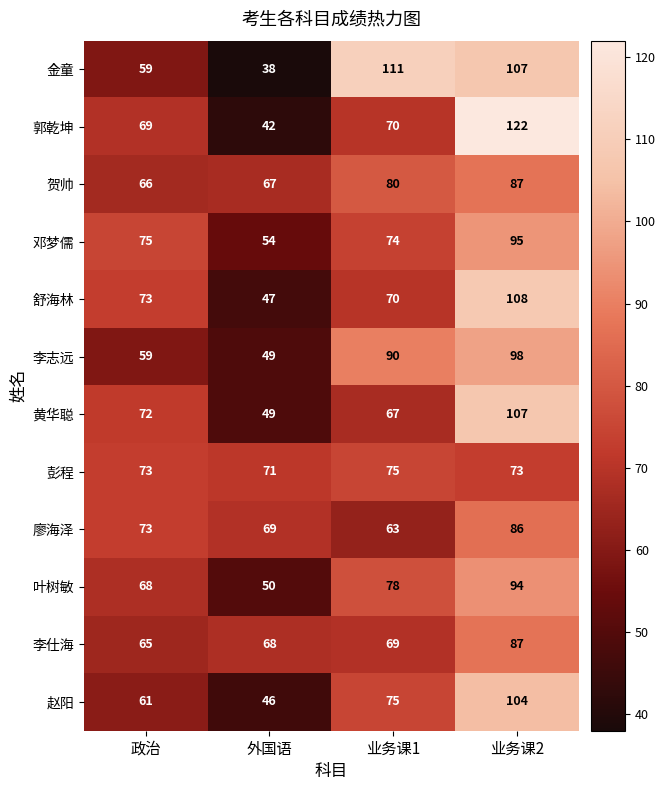

Which series has the largest total across all categories?

金童